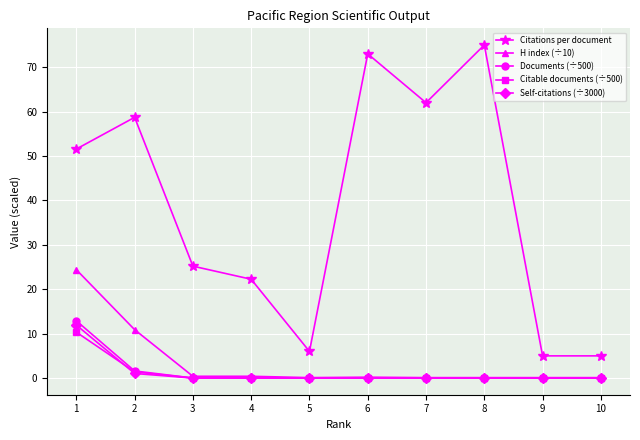

What is the lowest value of the H index (÷10) series?

0.1